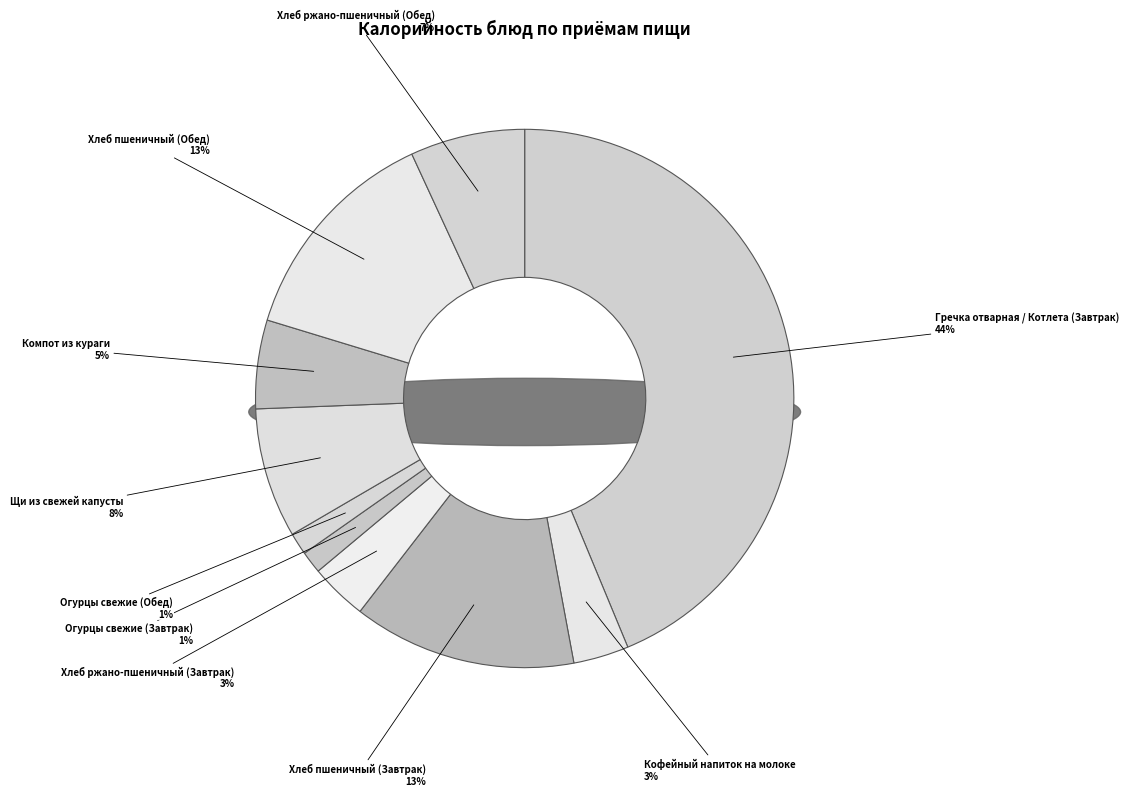

To the nearest percent, what is the combined percentage of Хлеб пшеничный (Завтрак) and Хлеб ржано-пшеничный (Завтрак)?

17%